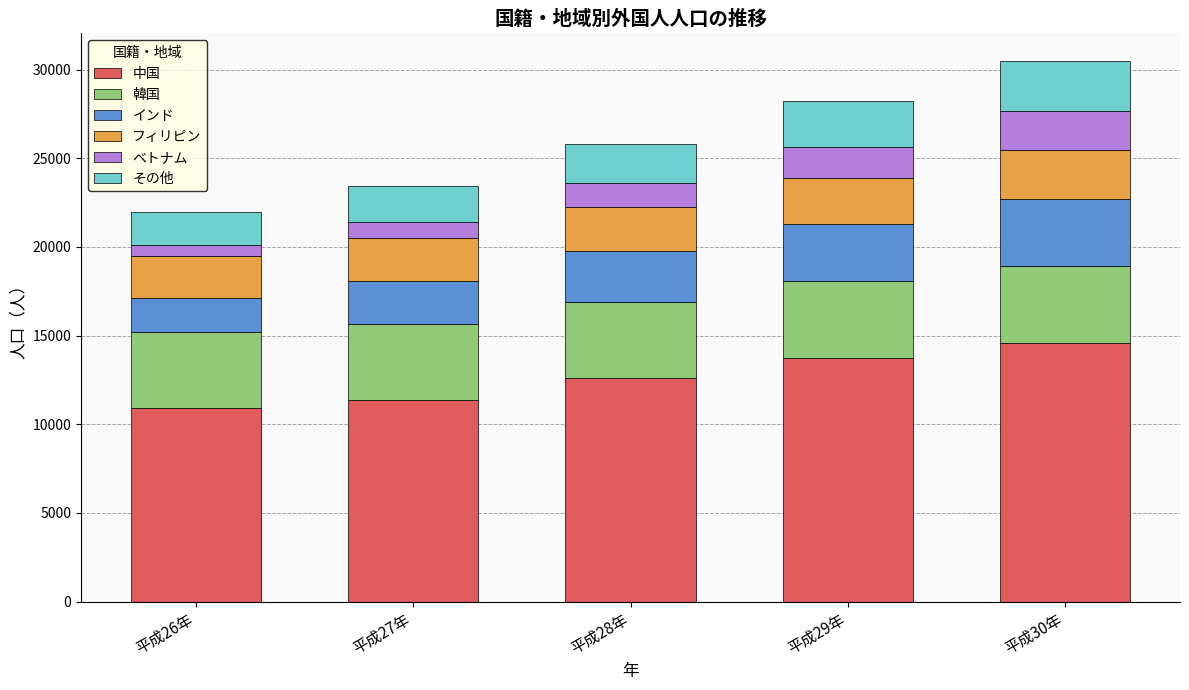

What is the difference between the maximum and minimum values in the 中国 series?

3668